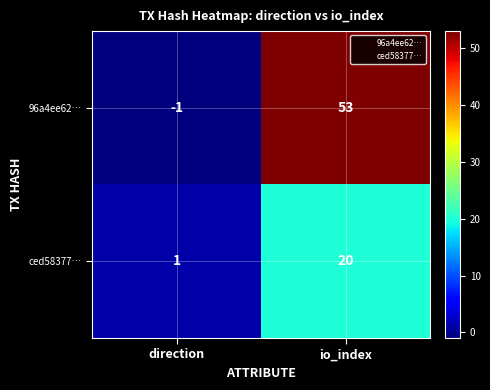

What is the greatest value displayed?

53